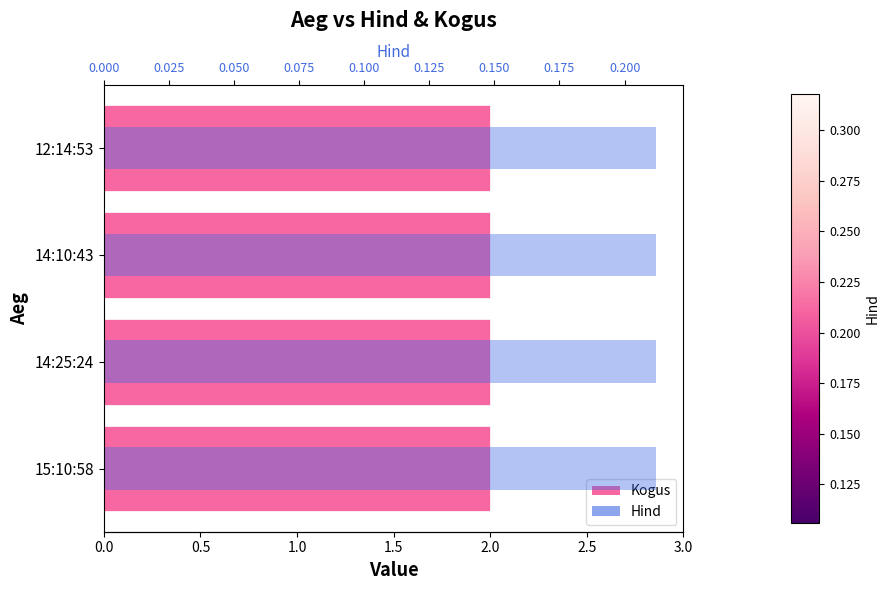

How many bars are there in each group?

2